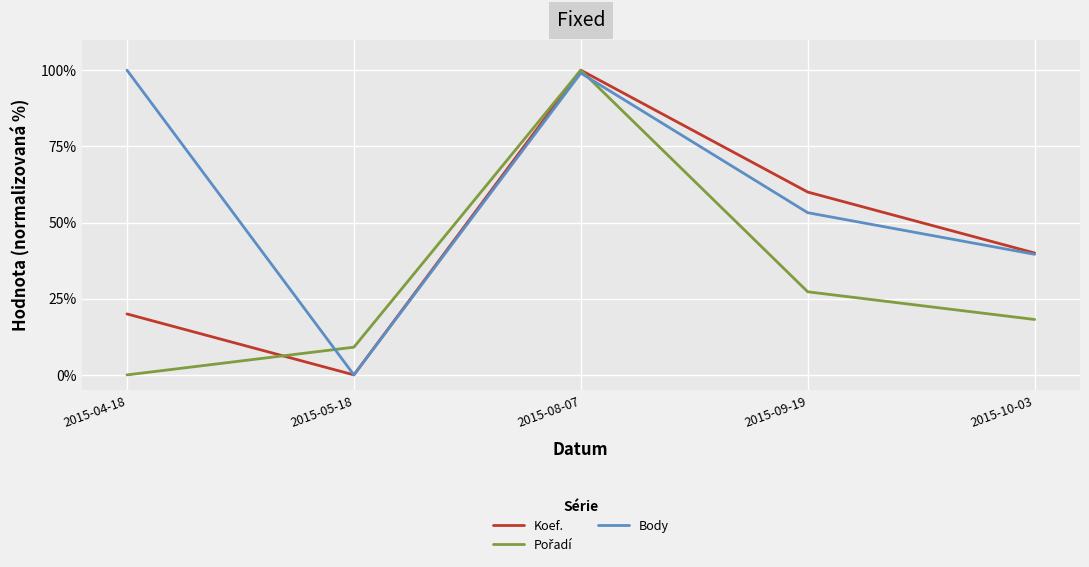

Is this an area chart (filled region under the line)?

No